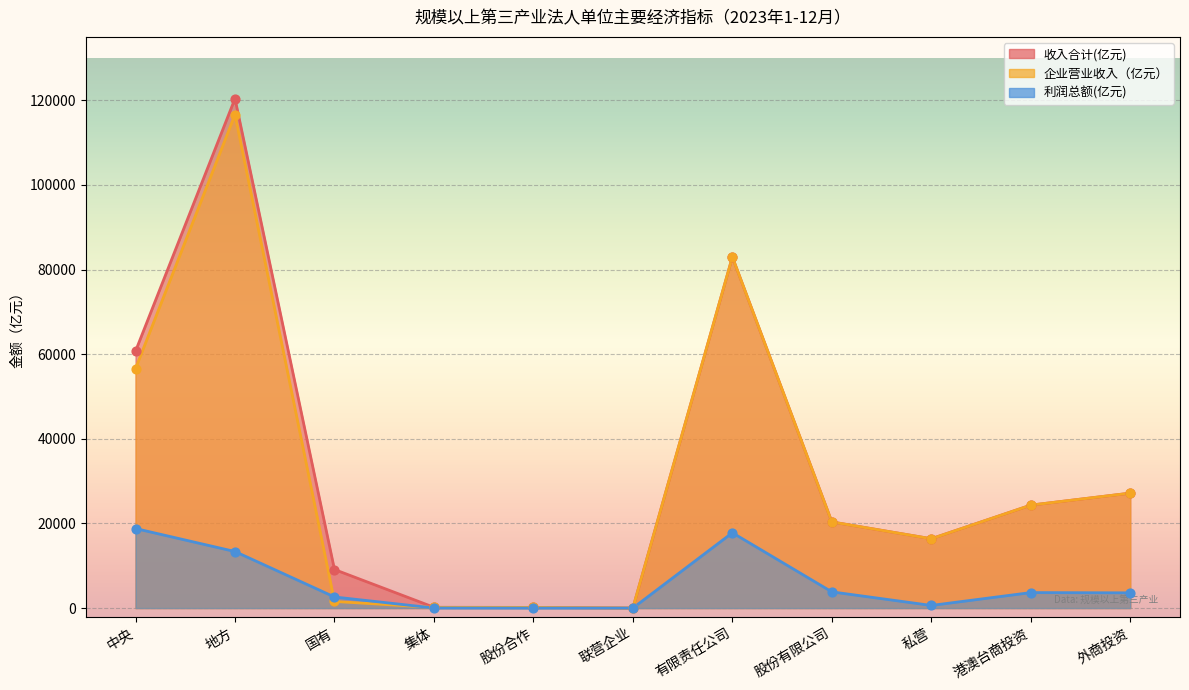

Is the value of 收入合计(亿元) at 地方 greater than the value of 利润总额(亿元) at 私营?

Yes